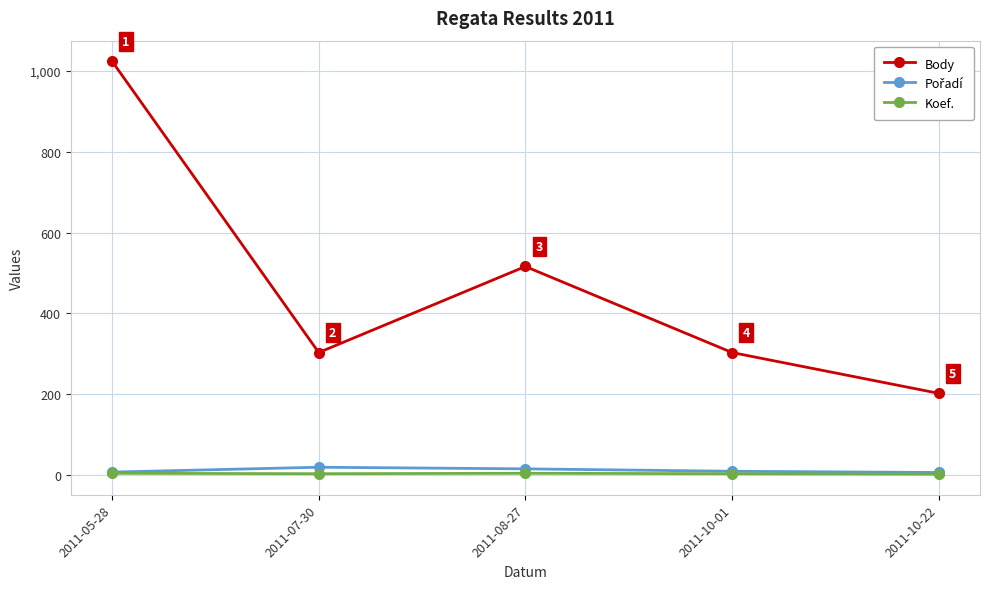

True or false: Body and Koef. intersect in this chart.

False